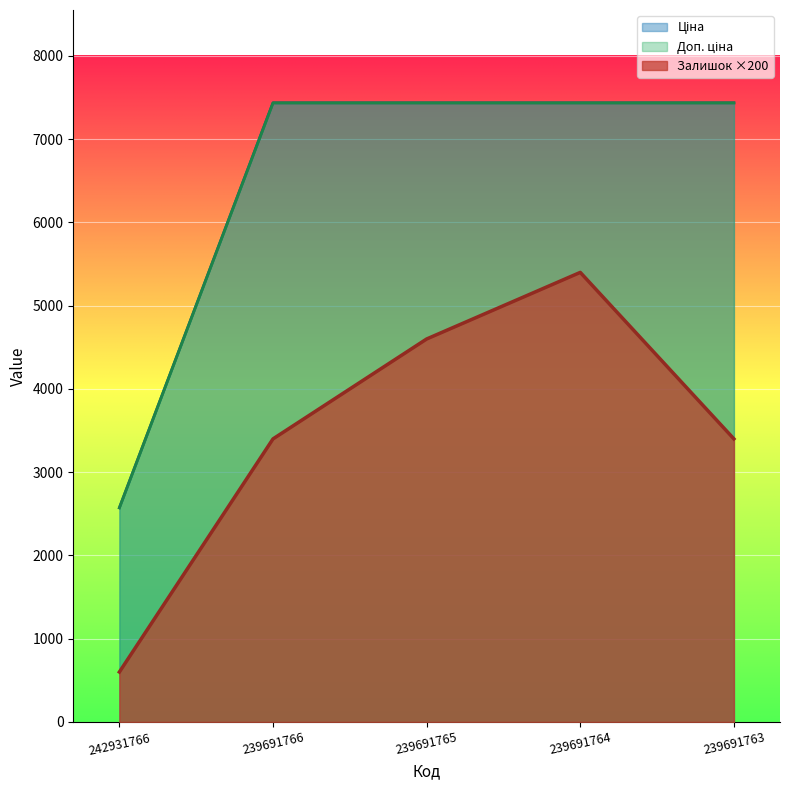

True or false: Ціна has more than 0 points higher than both neighbors.

False